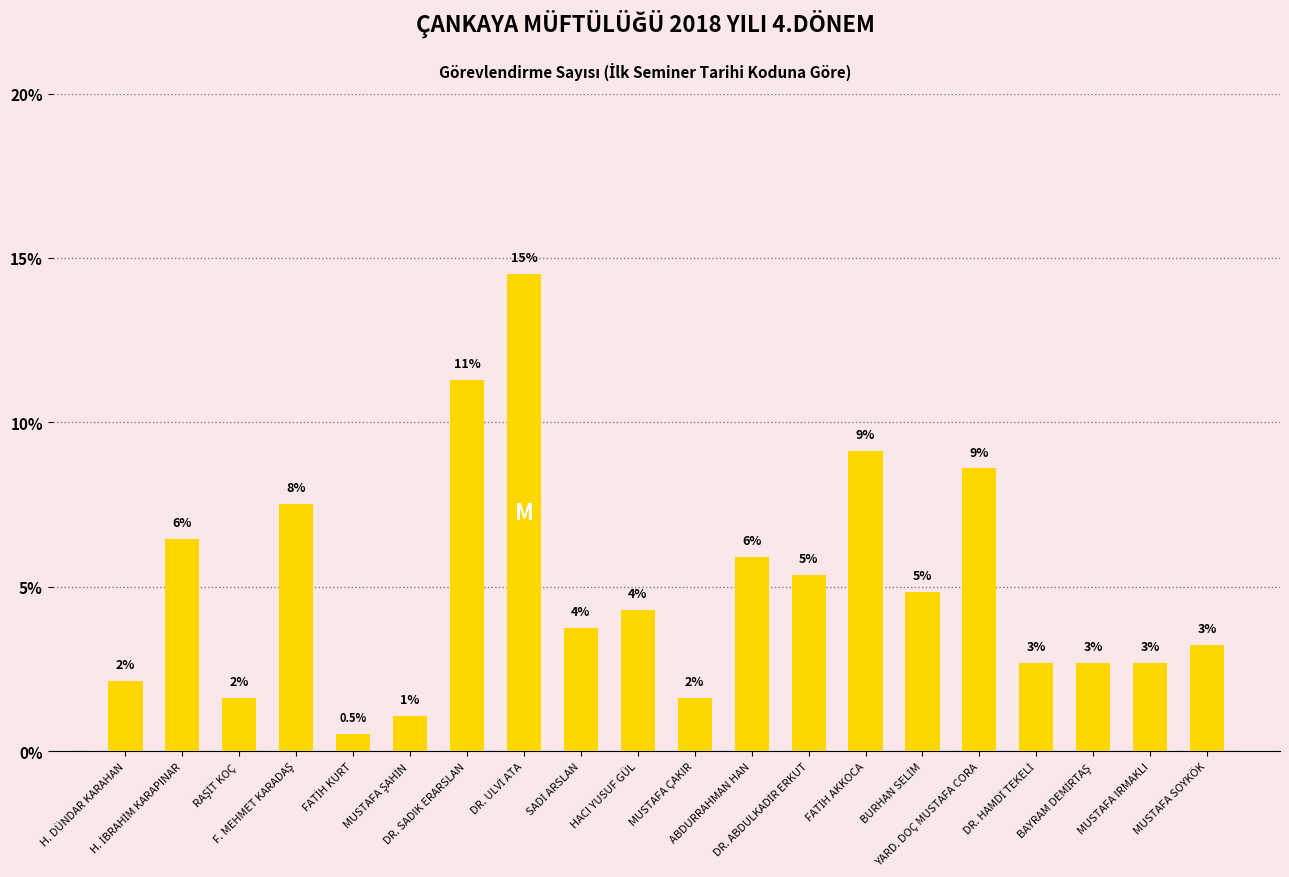

At which label is the value closest to 7?

F. MEHMET KARADAŞ